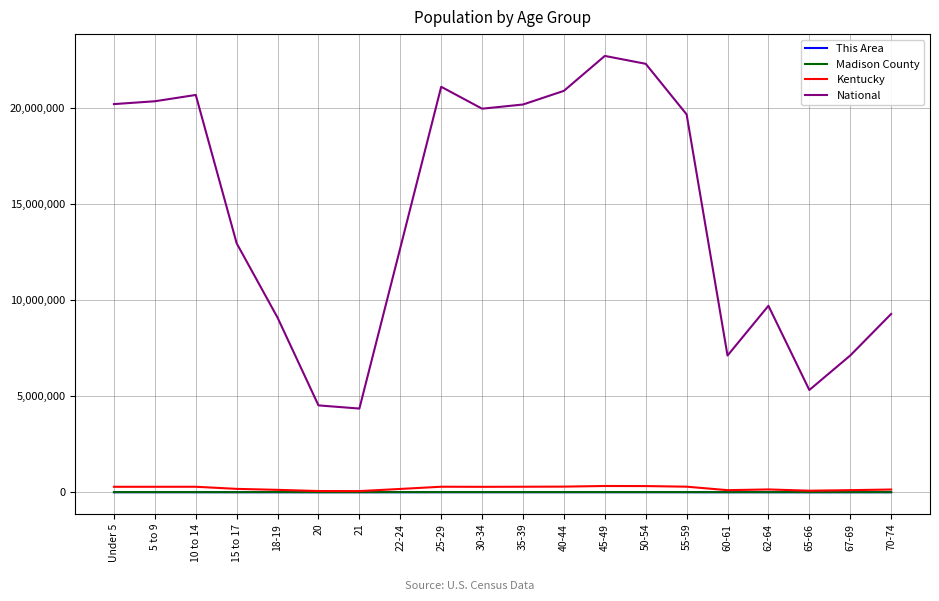

The value of National at 20 is 4519129. True or false?

True